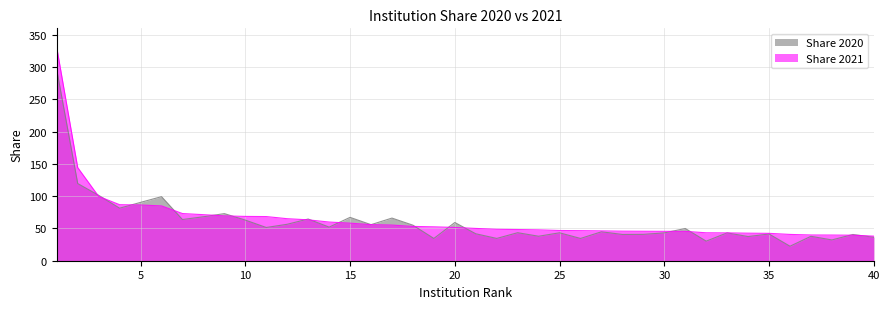

How many intersections are there between Share 2020 and Share 2021?

20